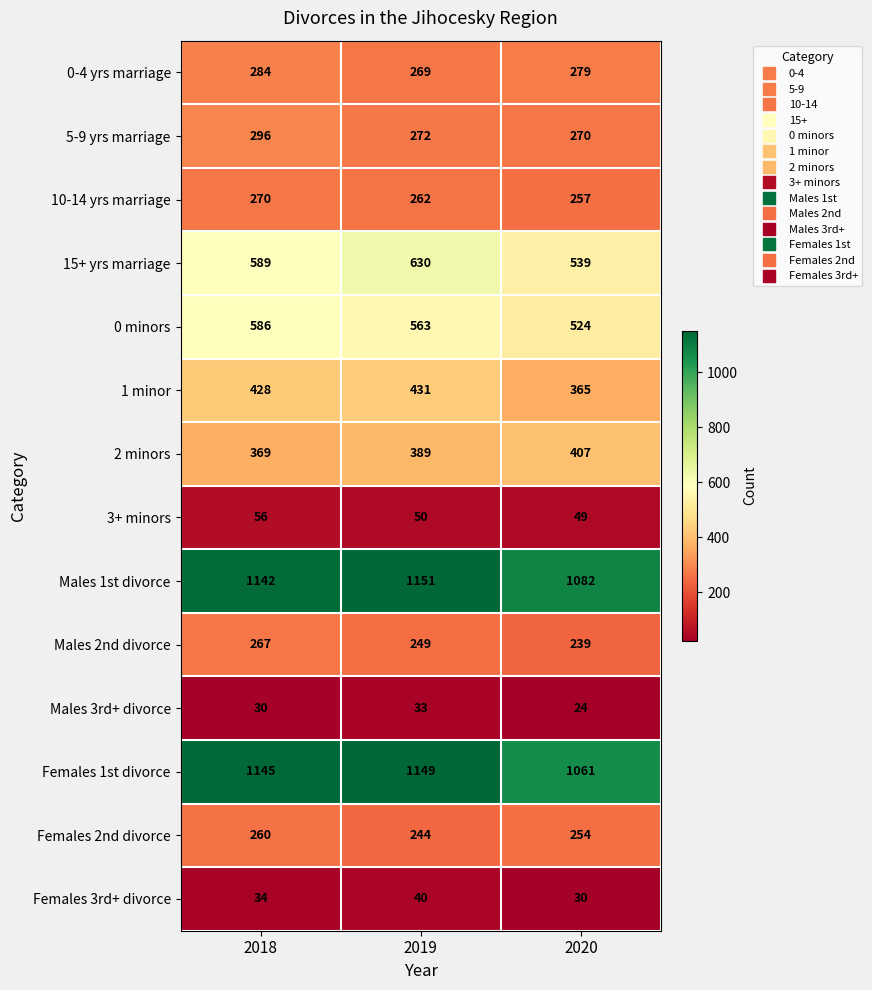

What is the difference between the second highest and minimum values in the 2 minors series?

20